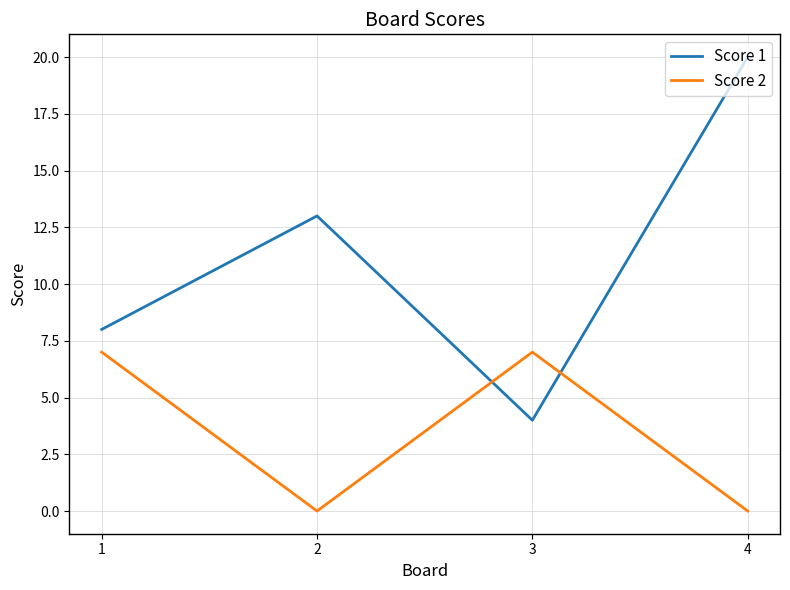

What is the approximate value of Score 1 at 3?

4